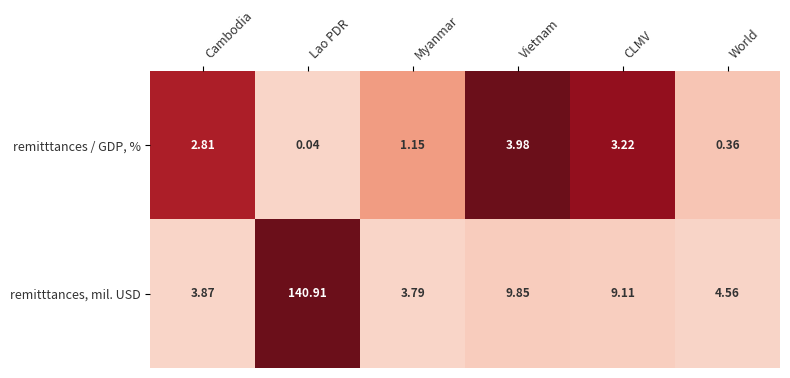

Rank the series at Cambodia from lowest to highest value.

remitttances / GDP, %, remitttances, mil. USD